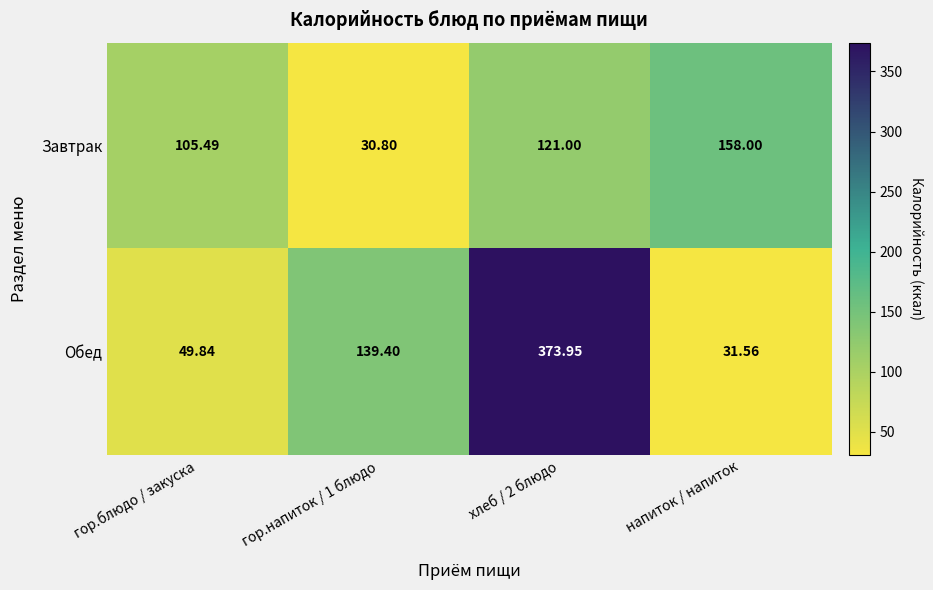

List the series in order of their overall mean, highest first.

Обед, Завтрак